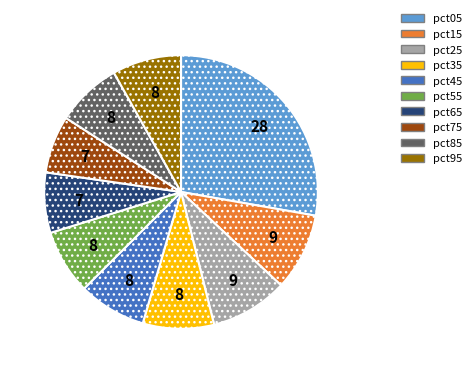

The pct05 slice represents 28% of the pie. True or false?

True